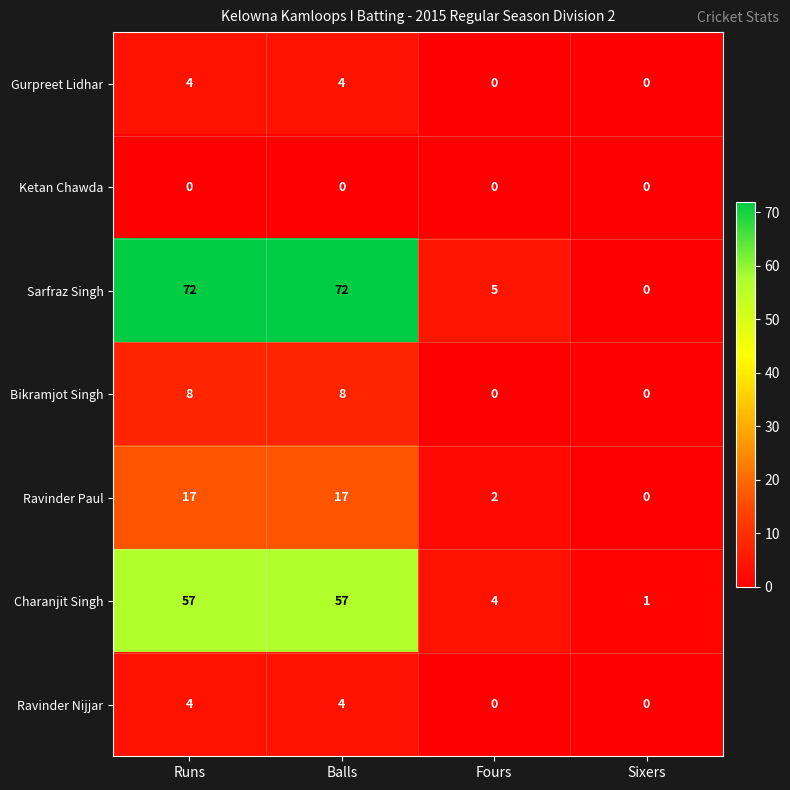

How many Ravinder Paul values are between 2 and 17?

3